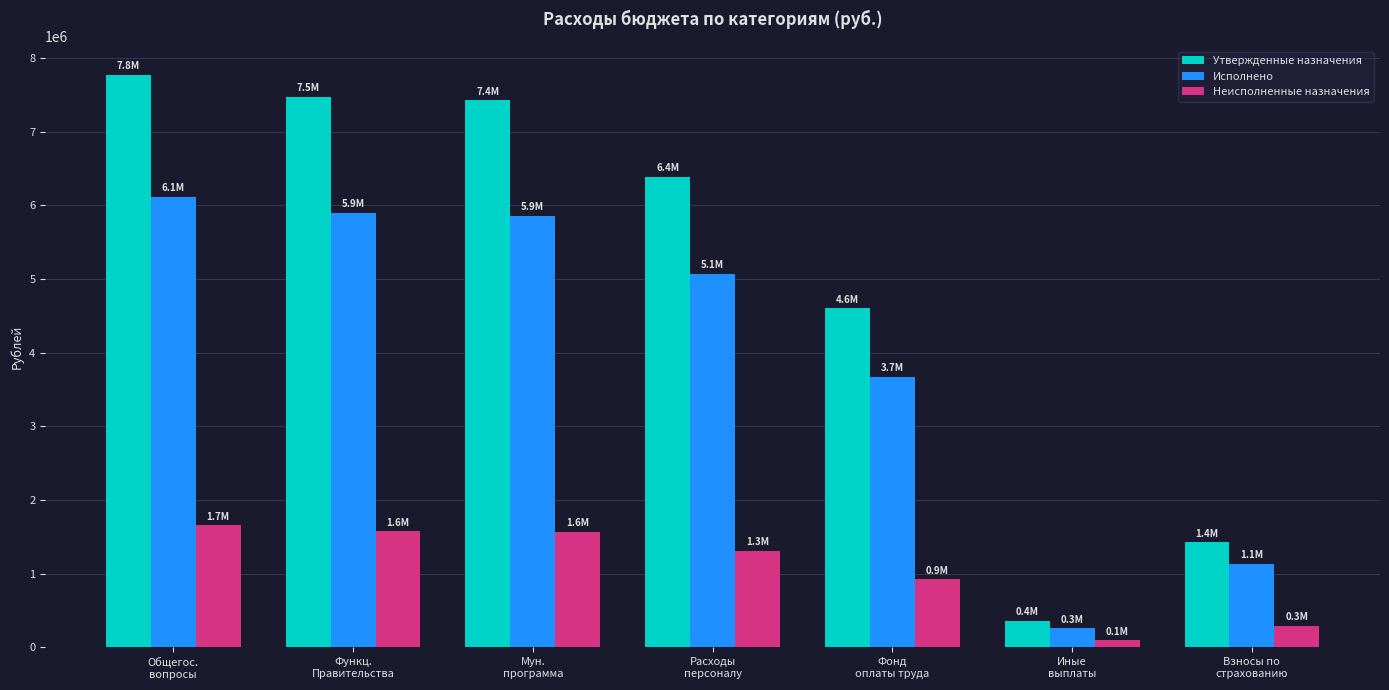

How many values in the Исполнено series exceed 5072540?

4